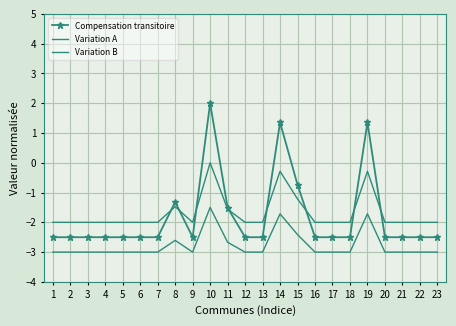

True or false: Compensation transitoire and Variation B intersect in this chart.

False